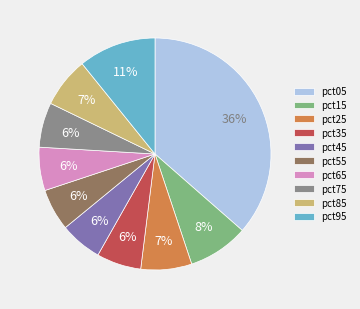

To the nearest percent, what portion does pct25 represent?

7%